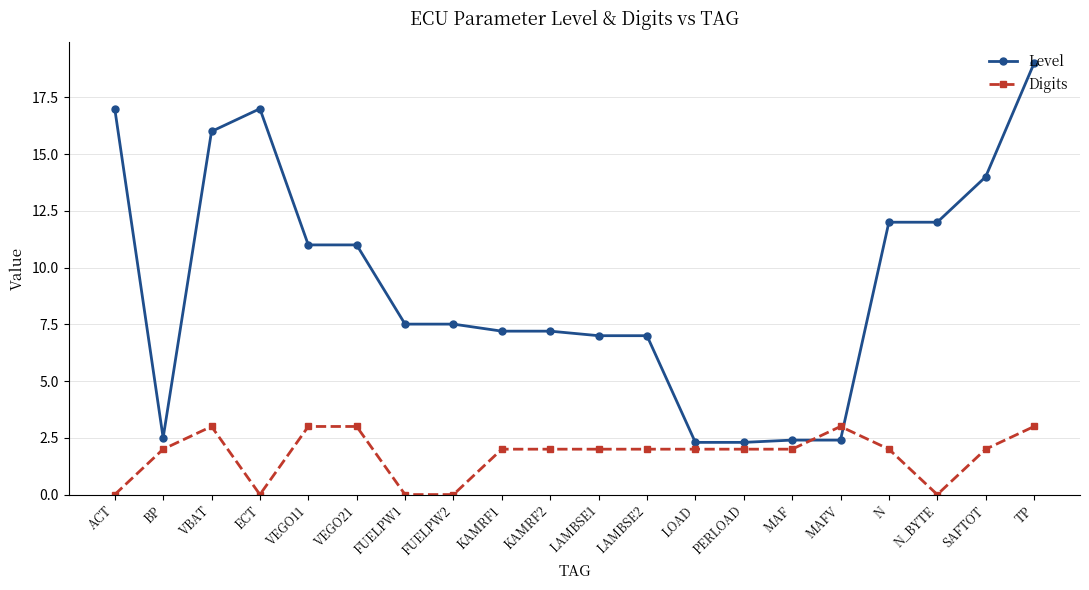

Reading right to left, transcribe all the data shown in this chart.

Level: TP=19.0	SAFTOT=14.0	N_BYTE=12.0	N=12.0	MAFV=2.4	MAF=2.4	PERLOAD=2.3	LOAD=2.3	LAMBSE2=7.0	LAMBSE1=7.0	KAMRF2=7.2	KAMRF1=7.2	FUELPW2=7.5	FUELPW1=7.5	VEGO21=11.0	VEGO11=11.0	ECT=17.0	VBAT=16.0	BP=2.5	ACT=17.0
Digits: TP=3.0	SAFTOT=2.0	N_BYTE=0.0	N=2.0	MAFV=3.0	MAF=2.0	PERLOAD=2.0	LOAD=2.0	LAMBSE2=2.0	LAMBSE1=2.0	KAMRF2=2.0	KAMRF1=2.0	FUELPW2=0.0	FUELPW1=0.0	VEGO21=3.0	VEGO11=3.0	ECT=0.0	VBAT=3.0	BP=2.0	ACT=0.0